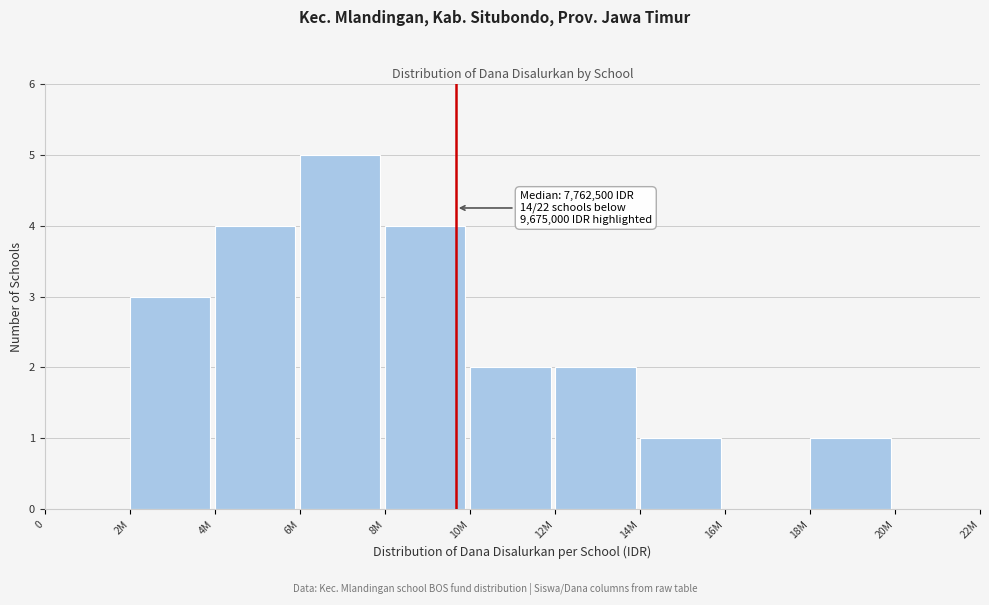

Reading right to left, extract all data points from this chart.

20M=0	18M=1	16M=0	14M=1	12M=2	10M=2	8M=4	6M=5	4M=4	2M=3	0=0